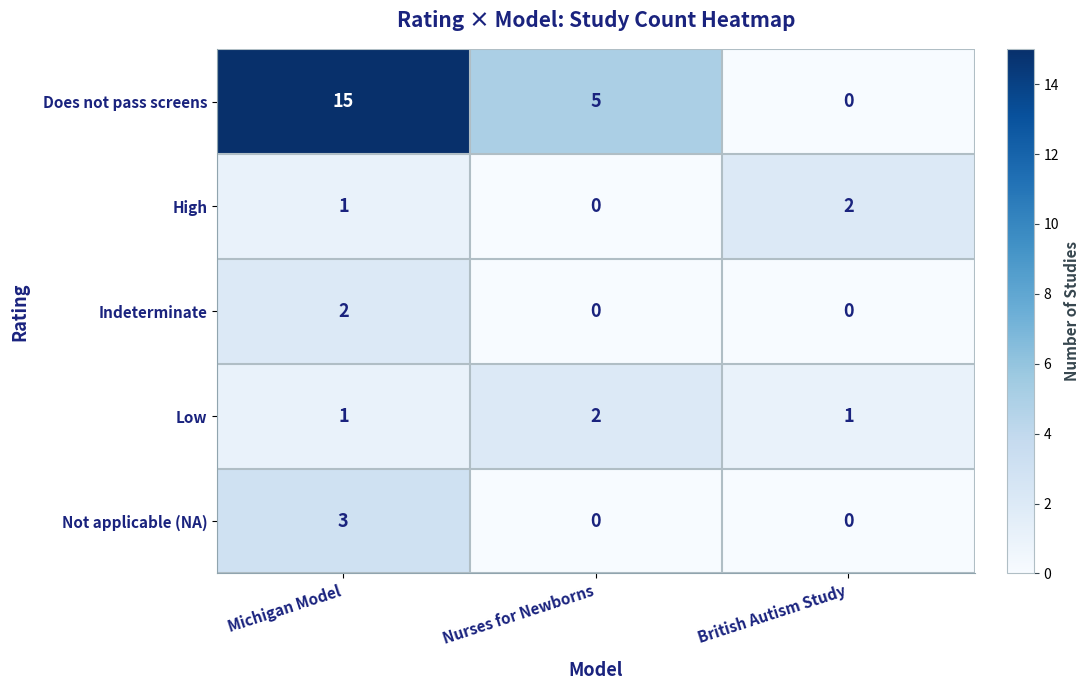

The value of High at Michigan Model is 2. True or false?

False